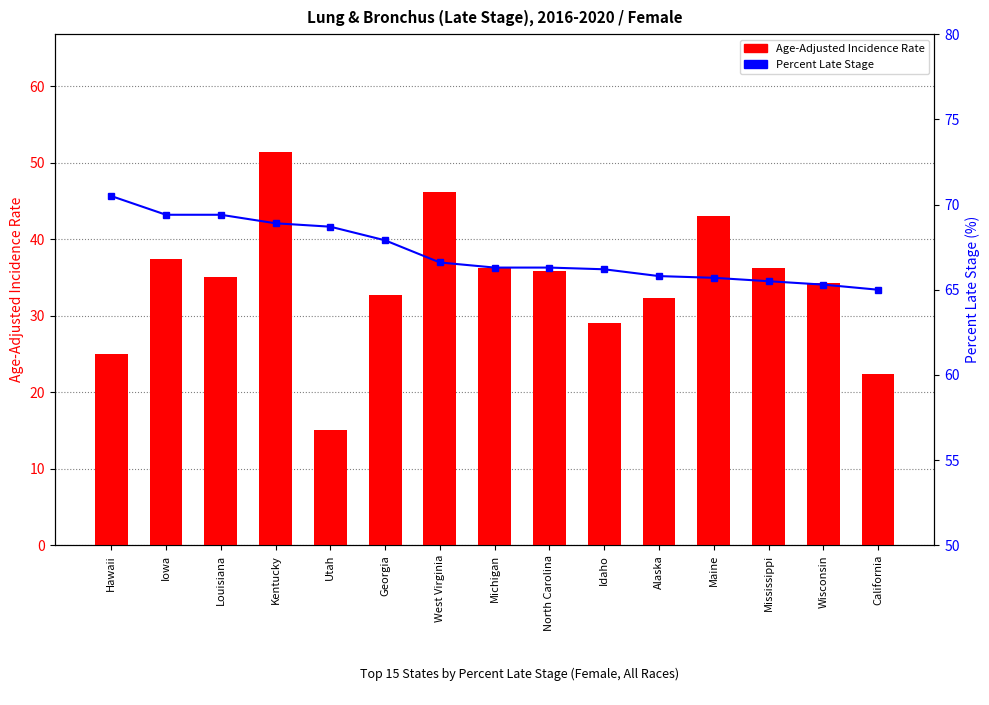

True or false: Age-Adjusted Incidence Rate has a value of 16.3 at Michigan.

False